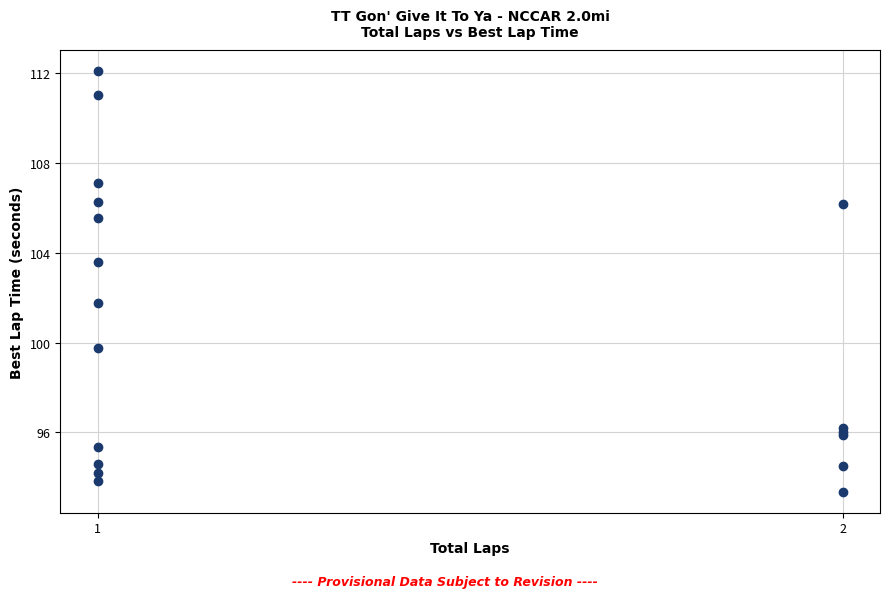

What Y value in the scatter plot is closest to 102?

101.8